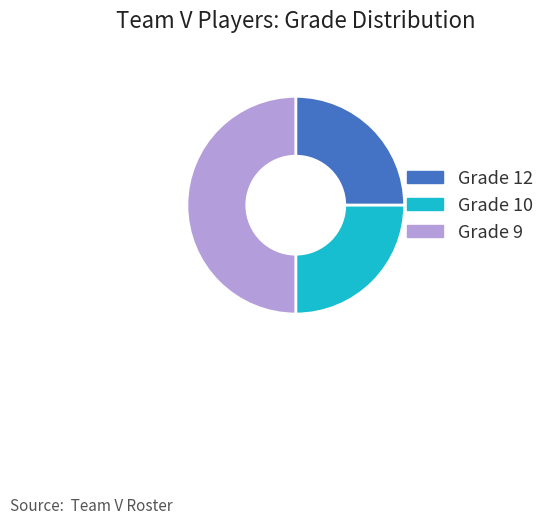

Which category has the biggest portion of the pie?

Grade 9